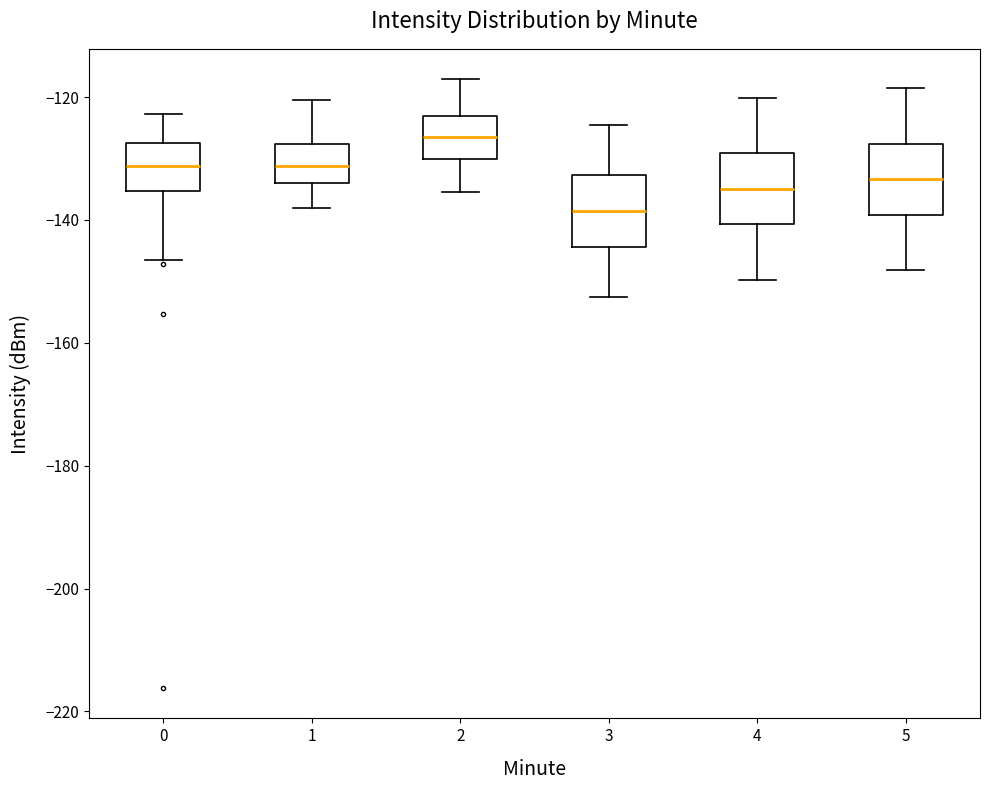

Which box has the highest median line?

2